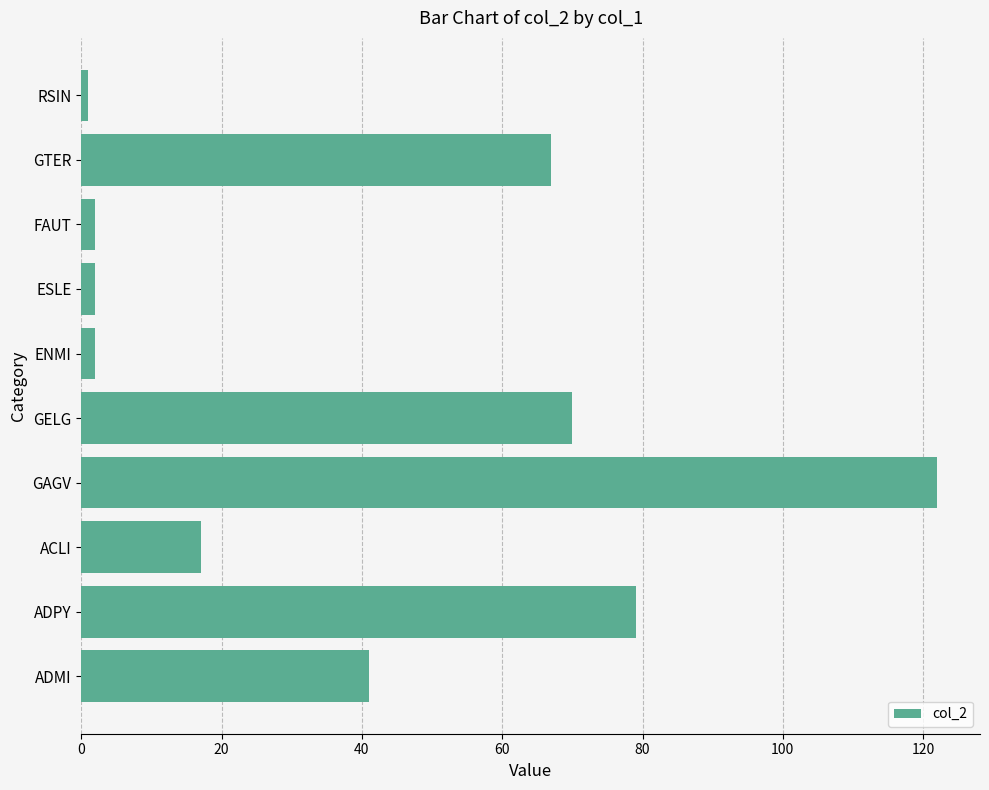

What is the smallest value displayed?

1